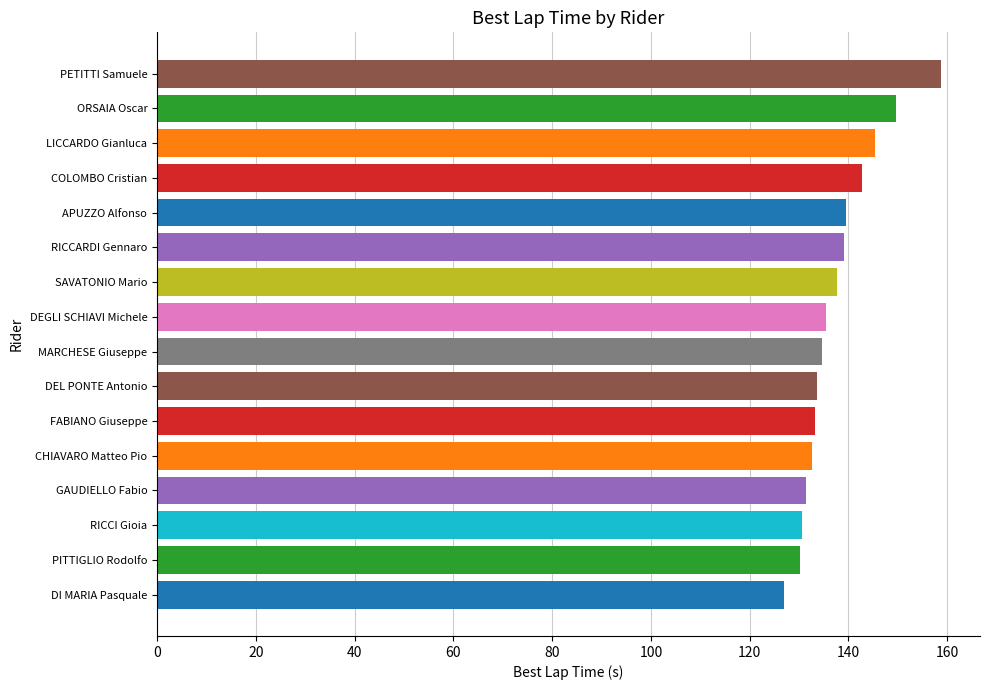

Is it true that the value at ORSAIA Oscar is 149.6?

True